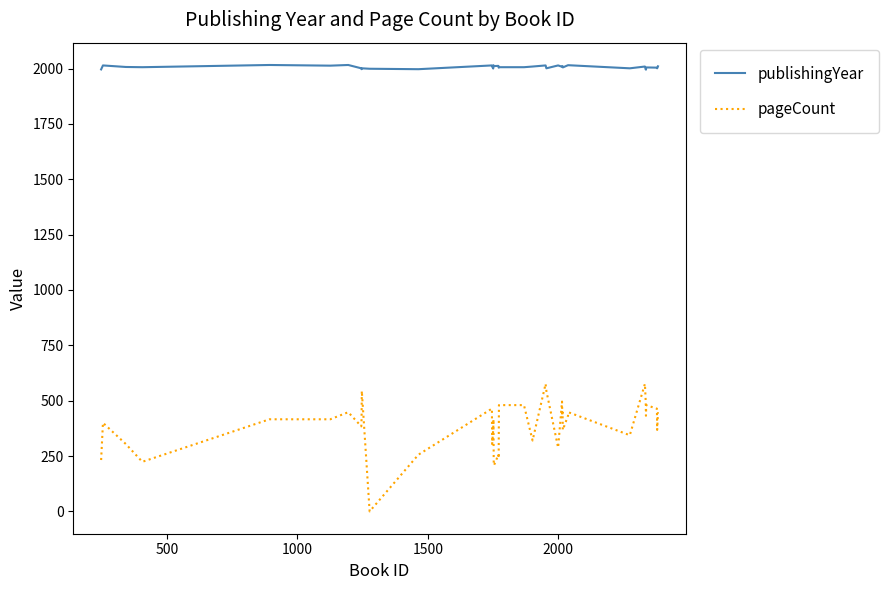

What is the highest value of the publishingYear series?

2016